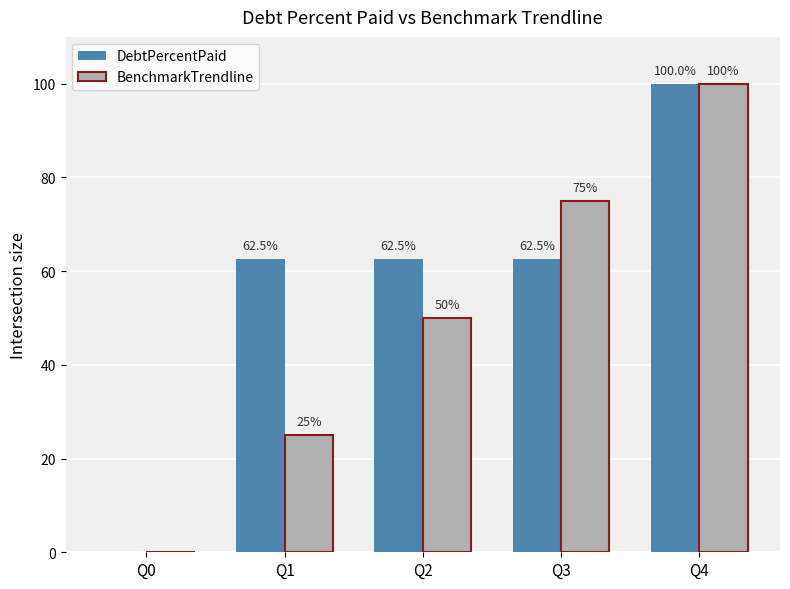

What value does the BenchmarkTrendline series have at Q2?

50.0